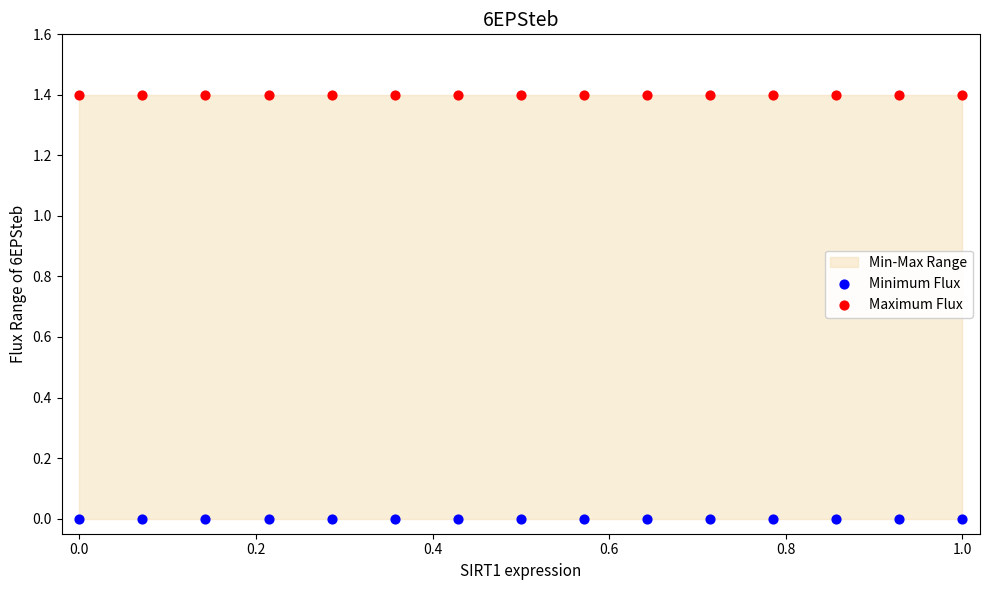

Which series reaches the minimum Y coordinate?

Minimum Flux